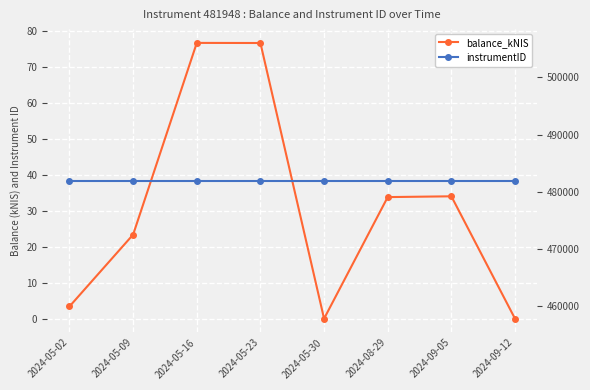

What are all the series names shown in the legend?

balance_kNIS, instrumentID